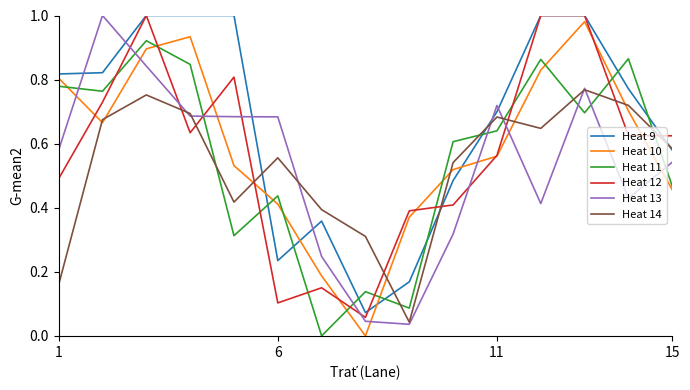

True or false: Heat 9 and Heat 13 intersect in this chart.

True